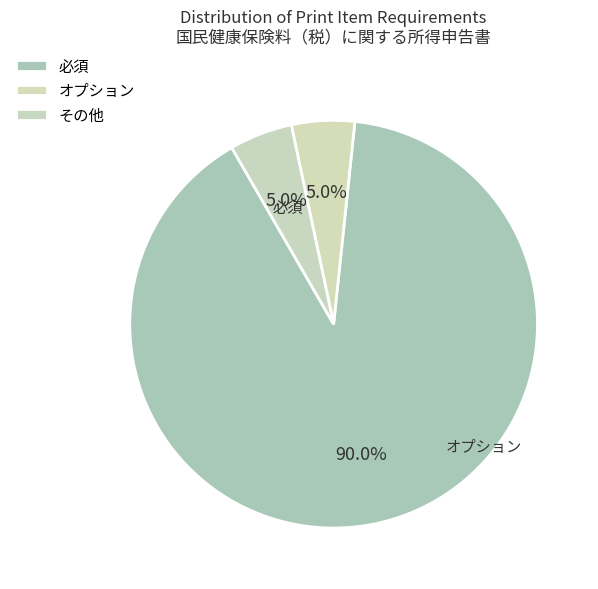

Count the number of slices in the pie.

3